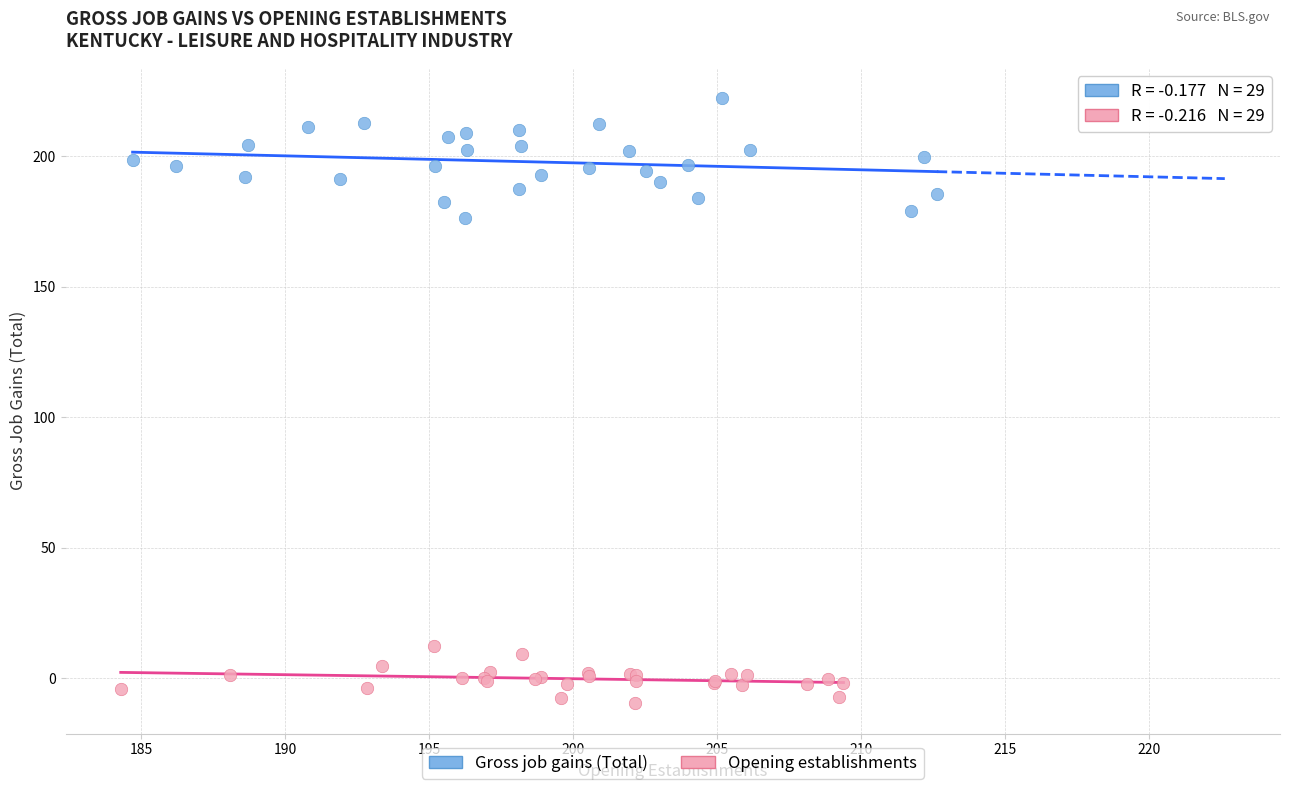

Which series contains the highest Y value?

Gross job gains (Total)